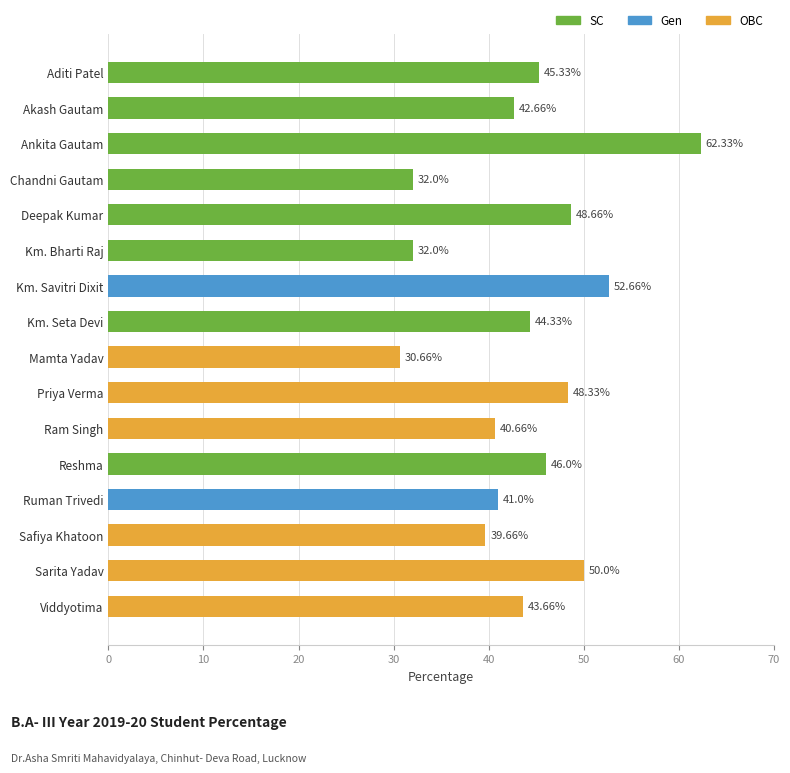

What is the label of the 1st bar from the top?

Aditi Patel